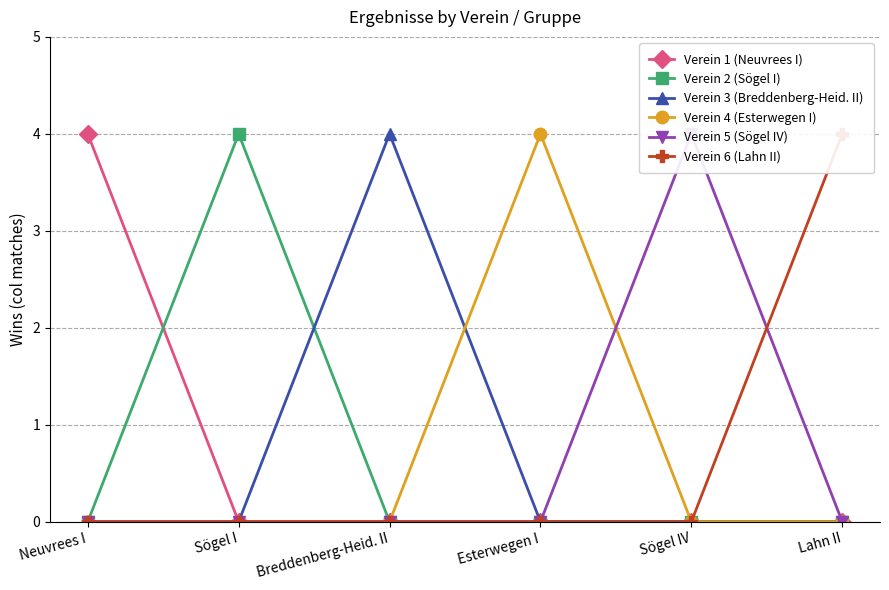

What is the difference between the maximum and minimum values in the Verein 3 (Breddenberg-Heid. II) series?

4